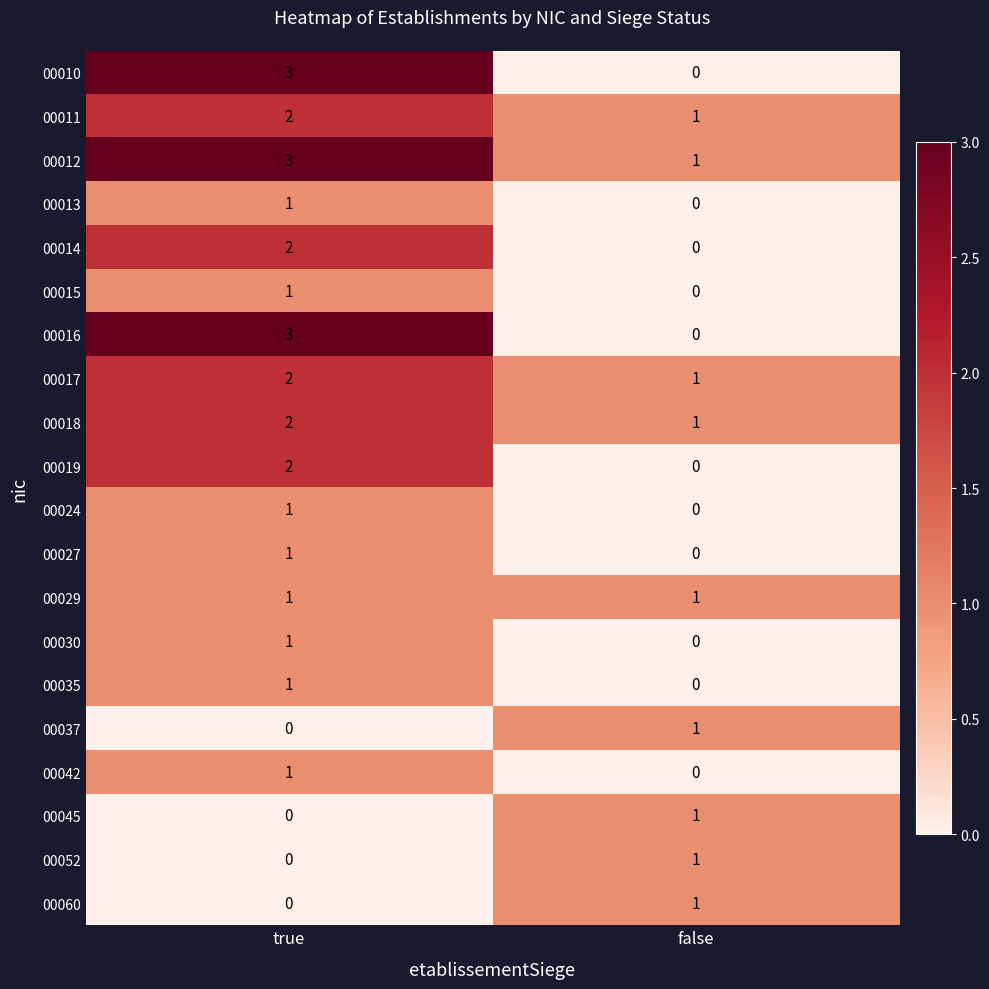

Which series has the largest total across all categories?

00012